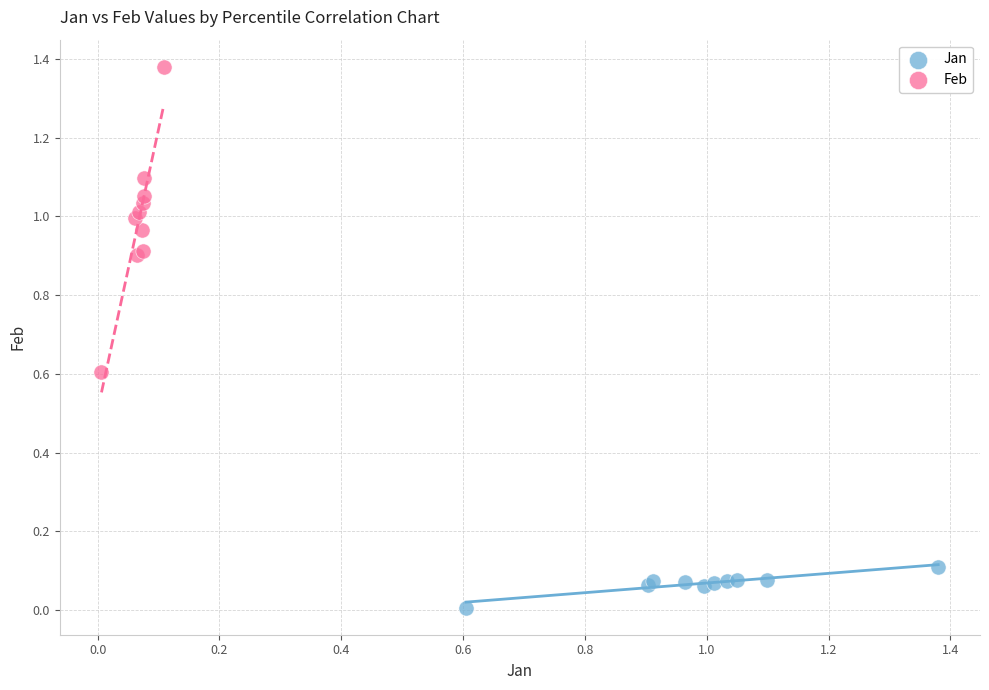

What are all the series names shown in the legend?

Jan, Feb